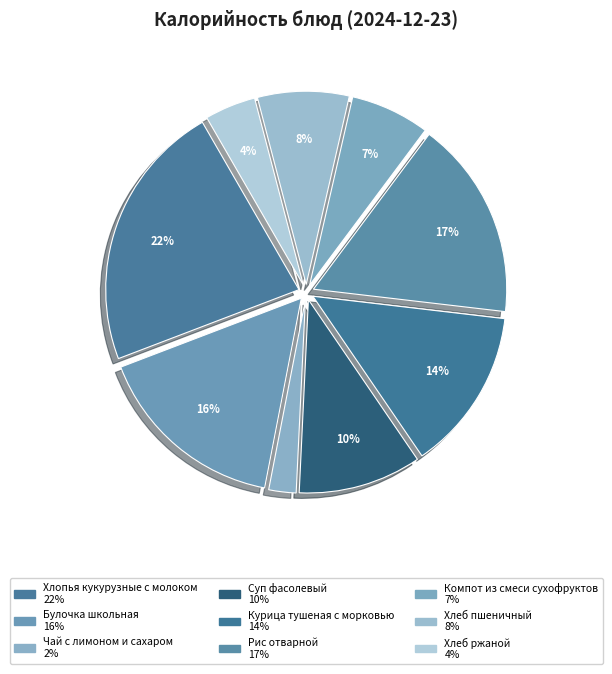

Count the number of slices in the pie.

9